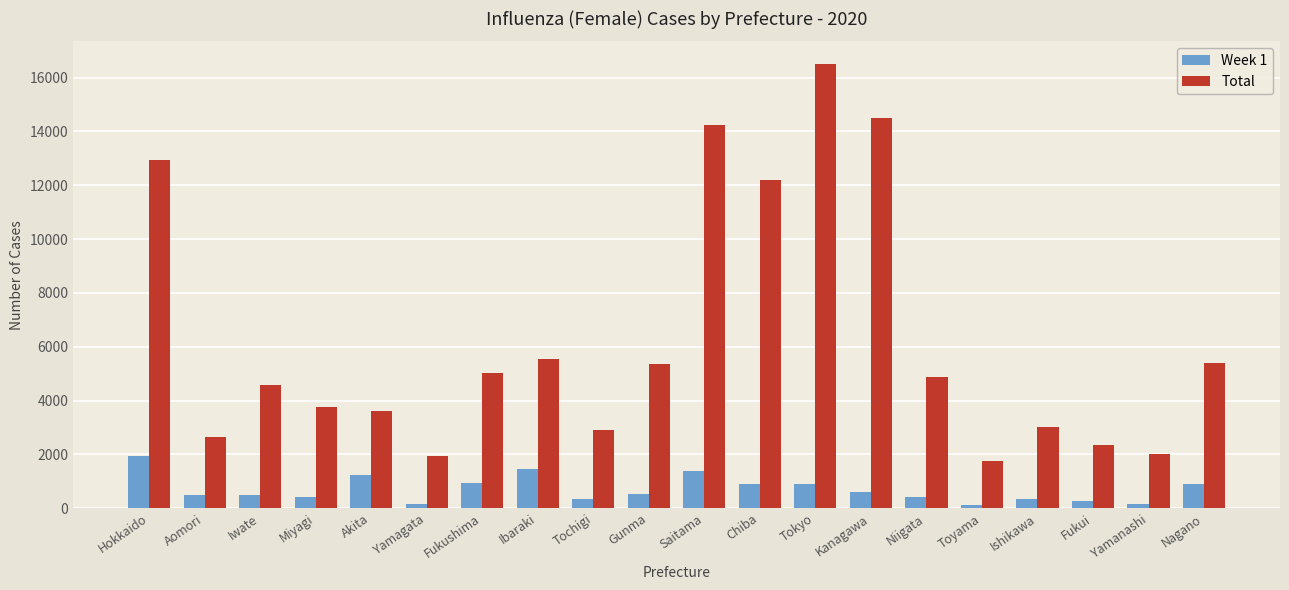

How many bars are there in each group?

2